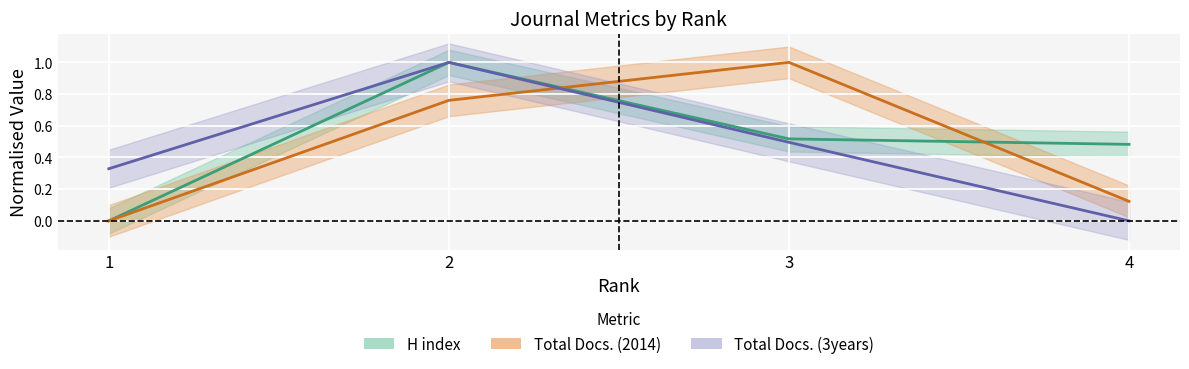

How many data points does each series have?

4